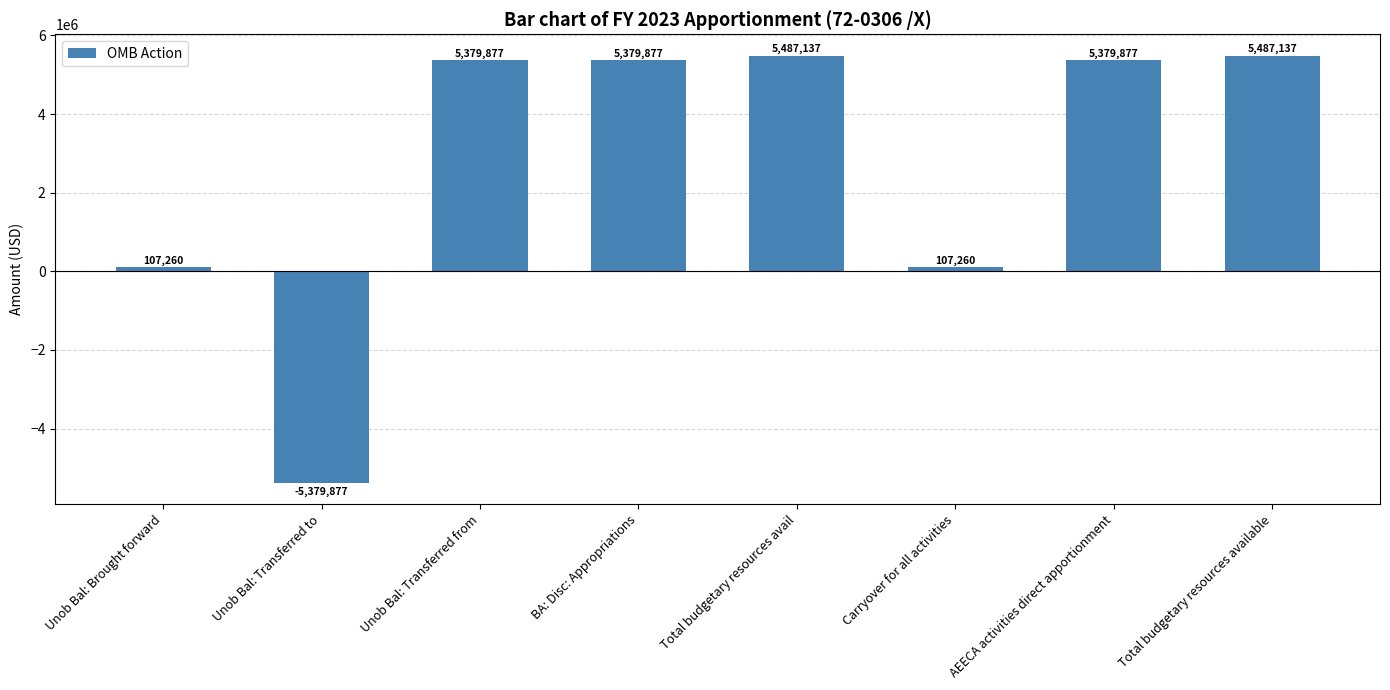

What is the label of the 2nd bar from the right?

AEECA activities direct apportionment